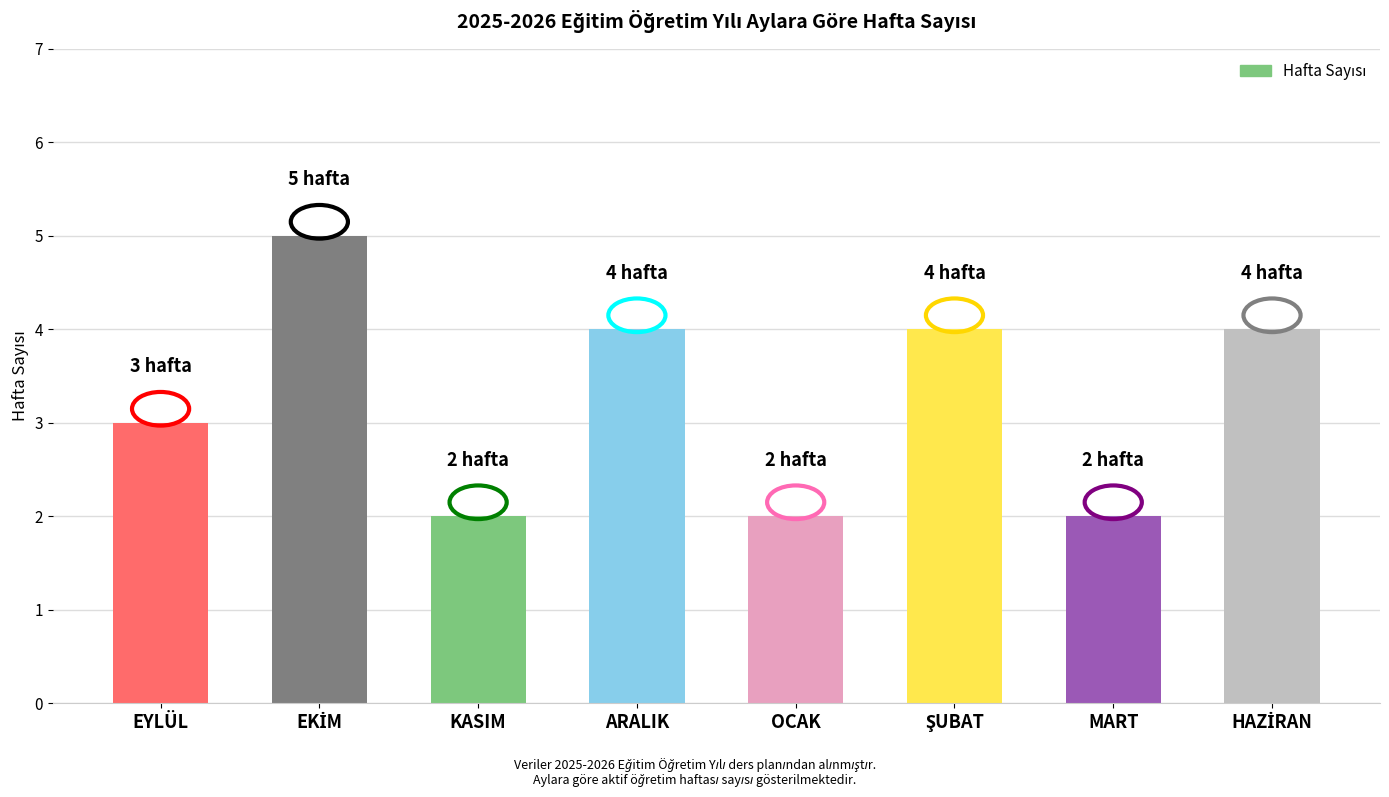

How many data points are less than 4?

4